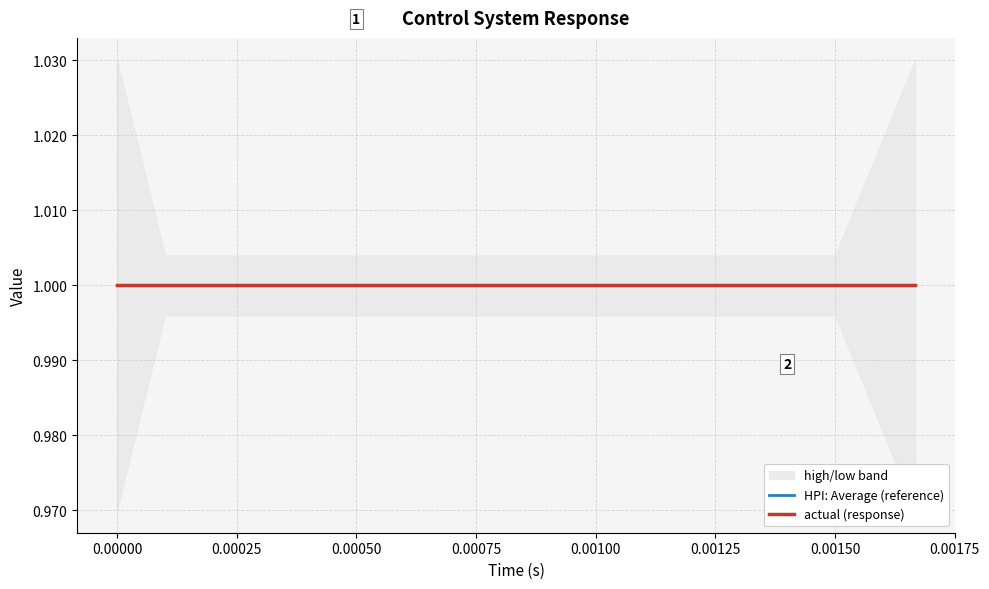

Which series has the largest total across all categories?

high